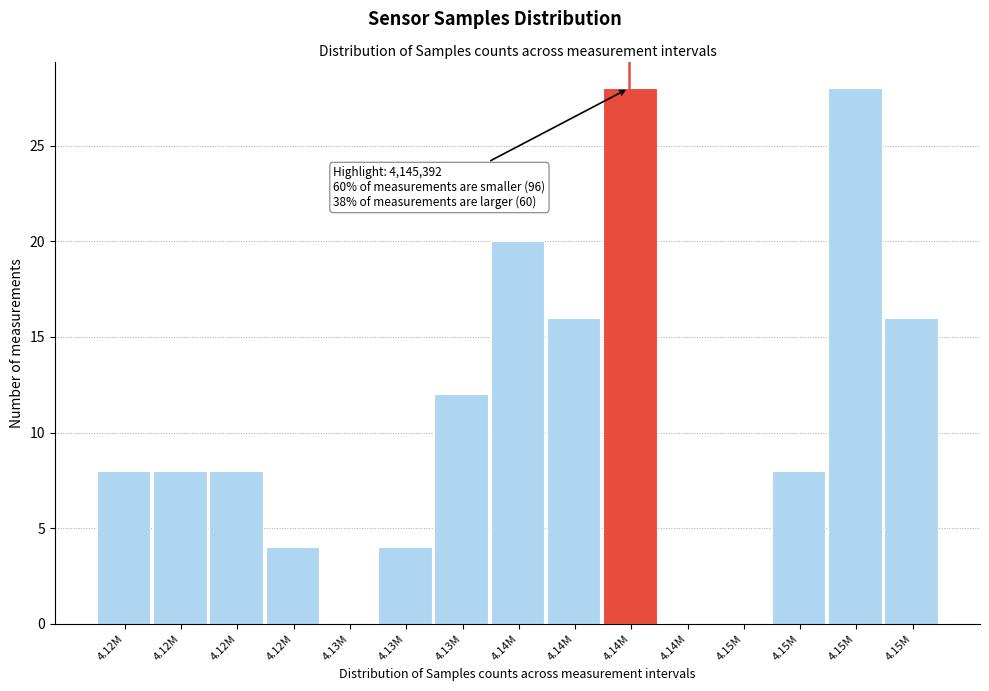

Are the bars horizontal?

No